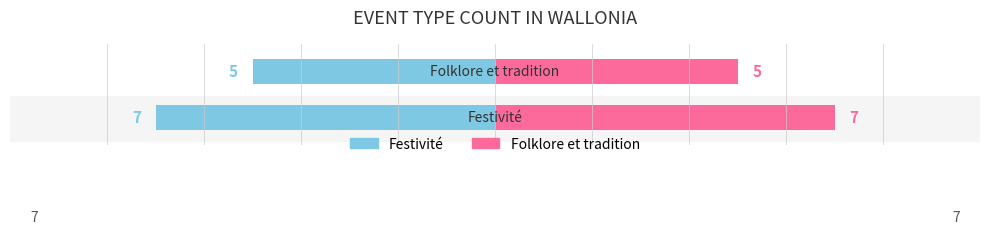

Rank the categories by Festivité value from highest to lowest.

1, 0